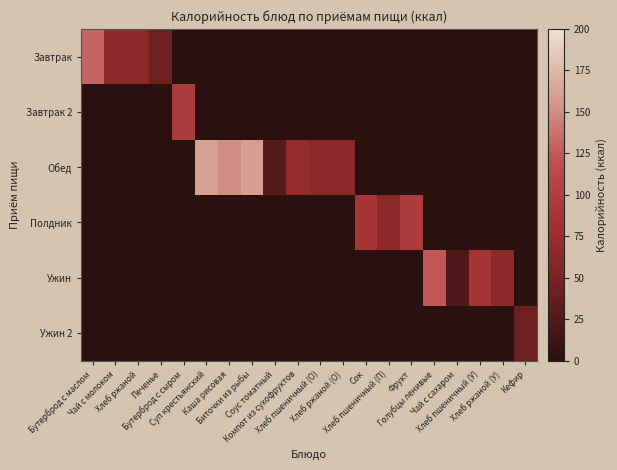

At Сок, list the series in order from largest to smallest.

Полдник, Завтрак, Завтрак 2, Обед, Ужин, Ужин 2